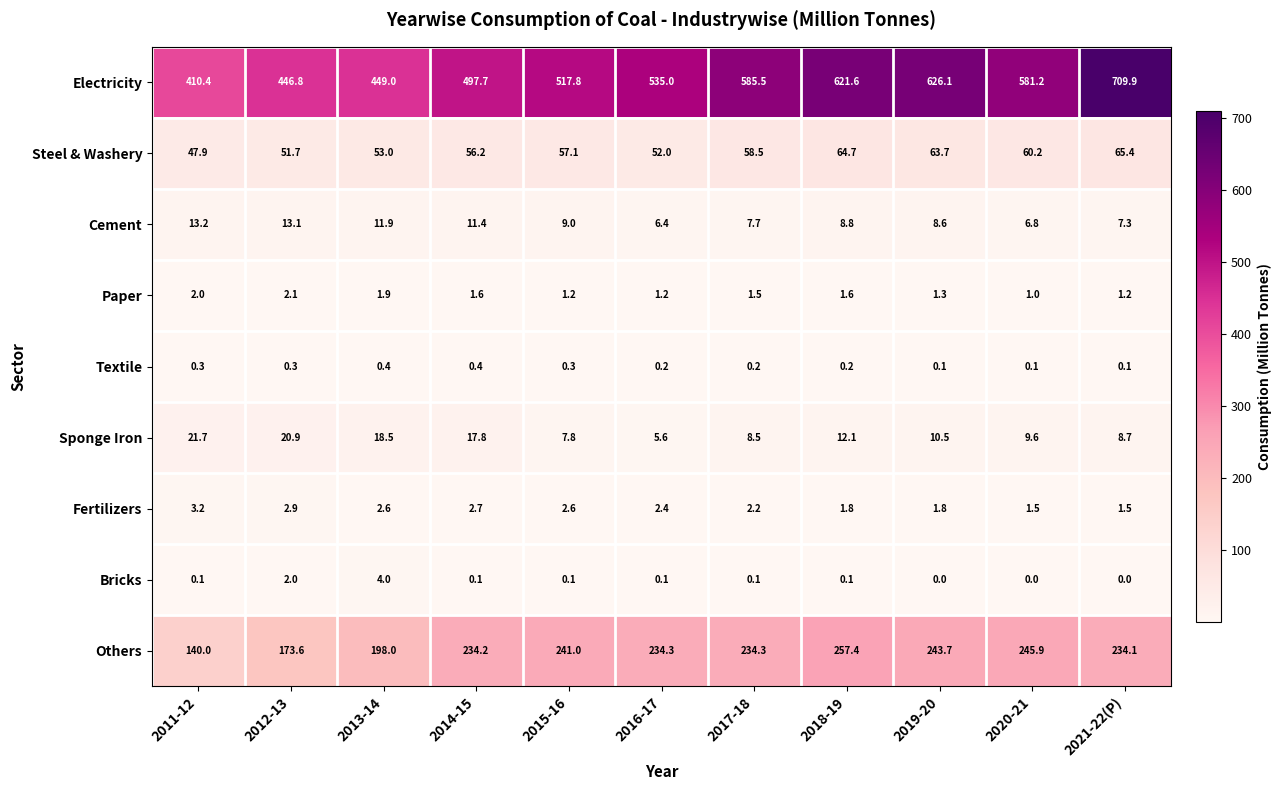

Which series has the largest range (max minus min)?

Electricity